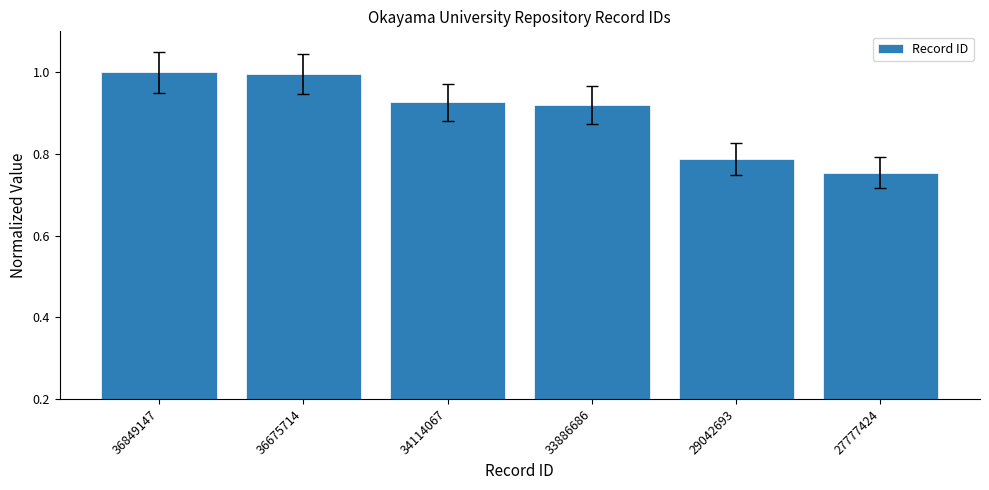

Where is the data nearest to the value 0?

27777424